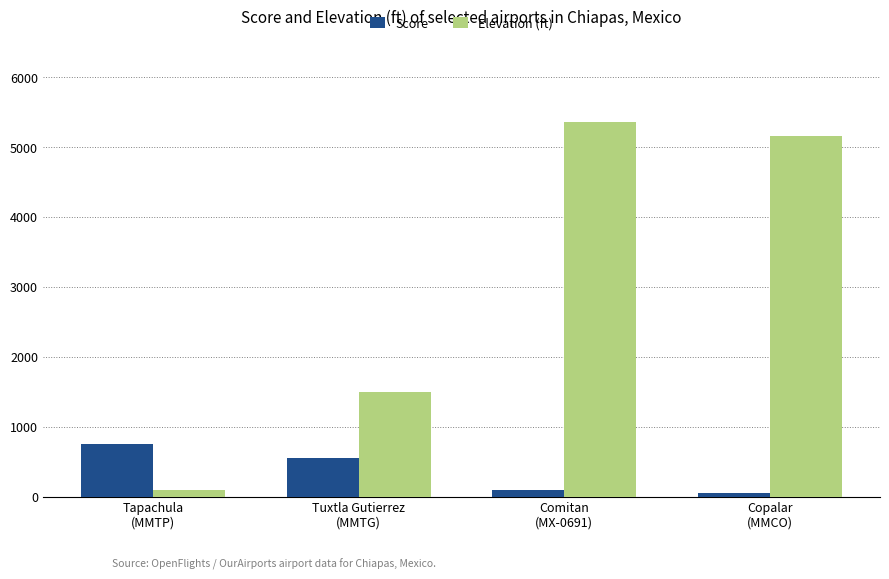

Reading right to left, extract all data points from this chart.

Score: 50	100	550	750
Elevation (ft): 5161	5364	1499	97